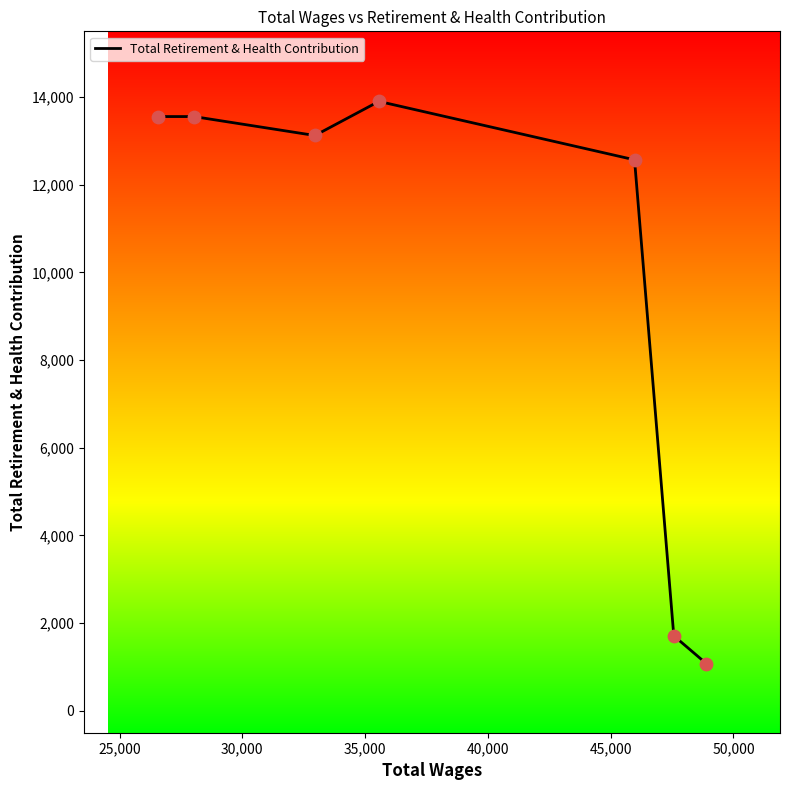

What is the greatest value displayed?

13902